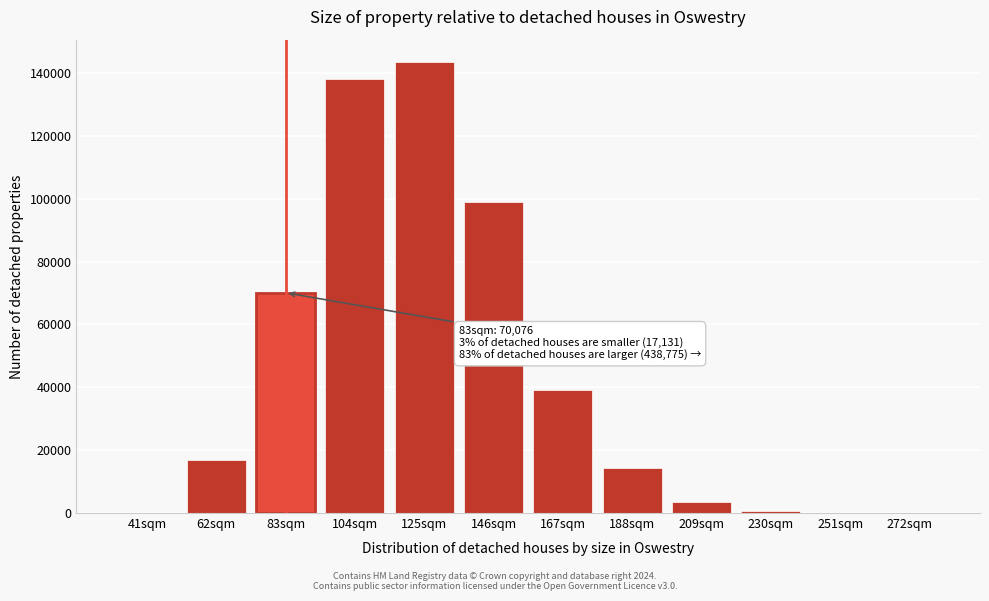

Which category has the highest value across all series?

125sqm